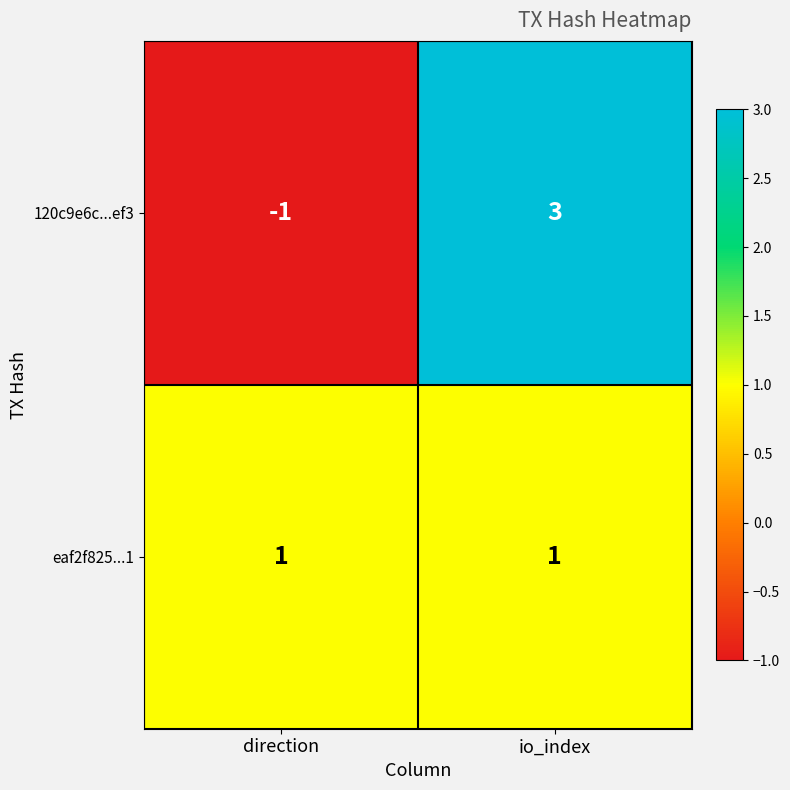

What is the difference between the maximum and minimum values in the 120c9e6c...ef3 series?

4